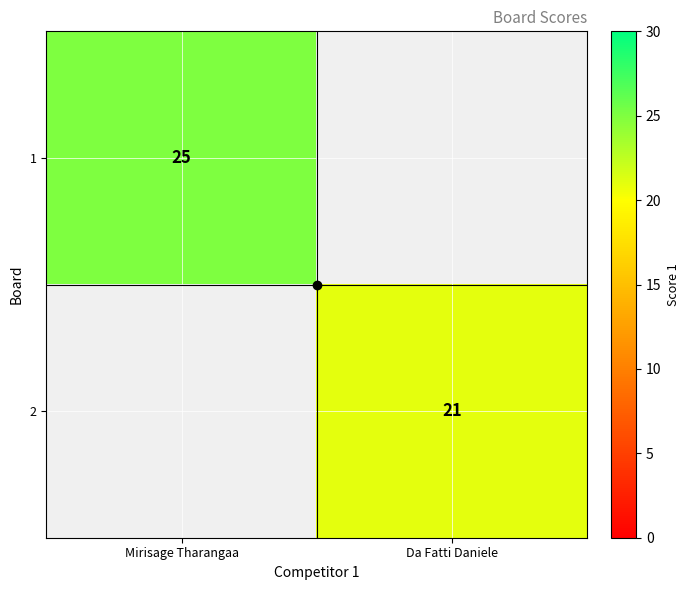

What is the minimum value for 1?

25.0